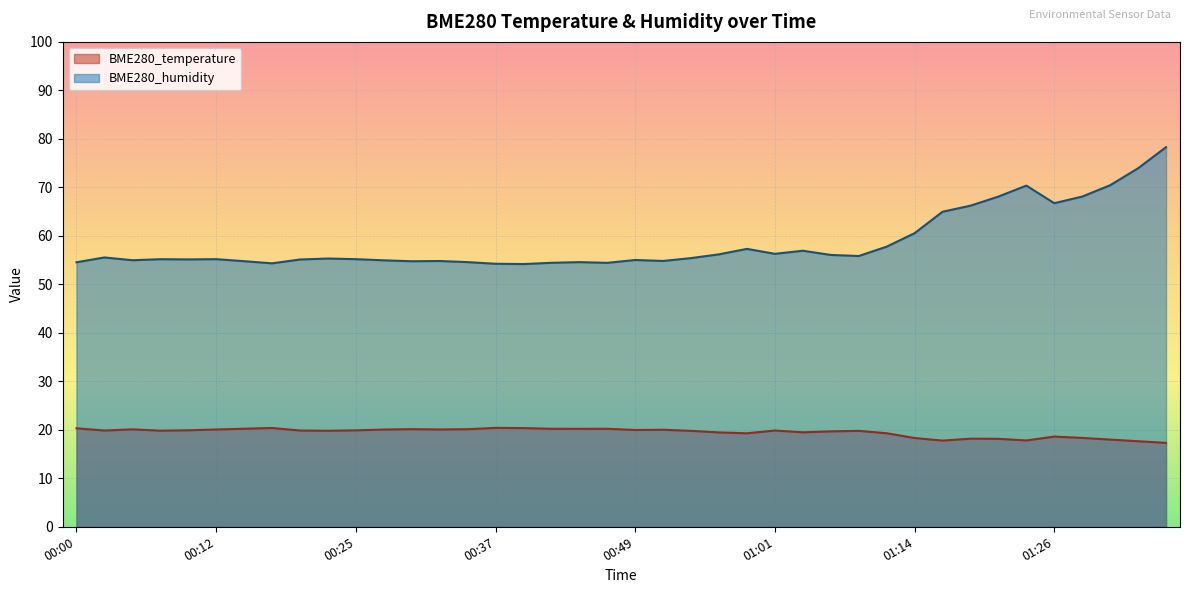

The value of BME280_temperature at 01:22 is 18.1. True or false?

True